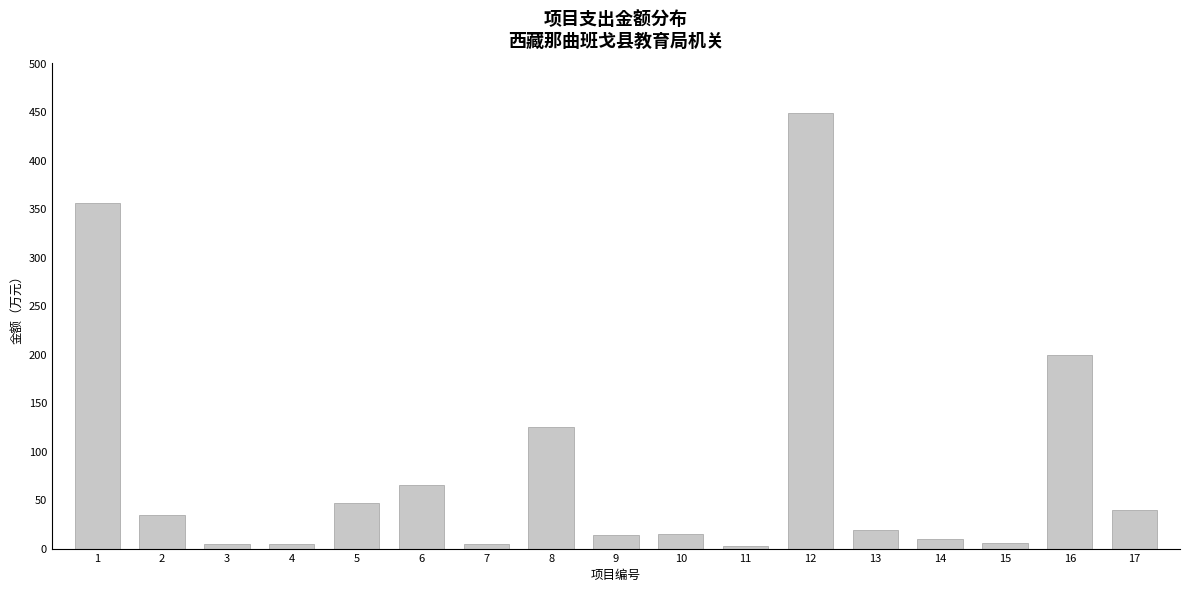

What is the difference between the maximum and minimum values?

446.6